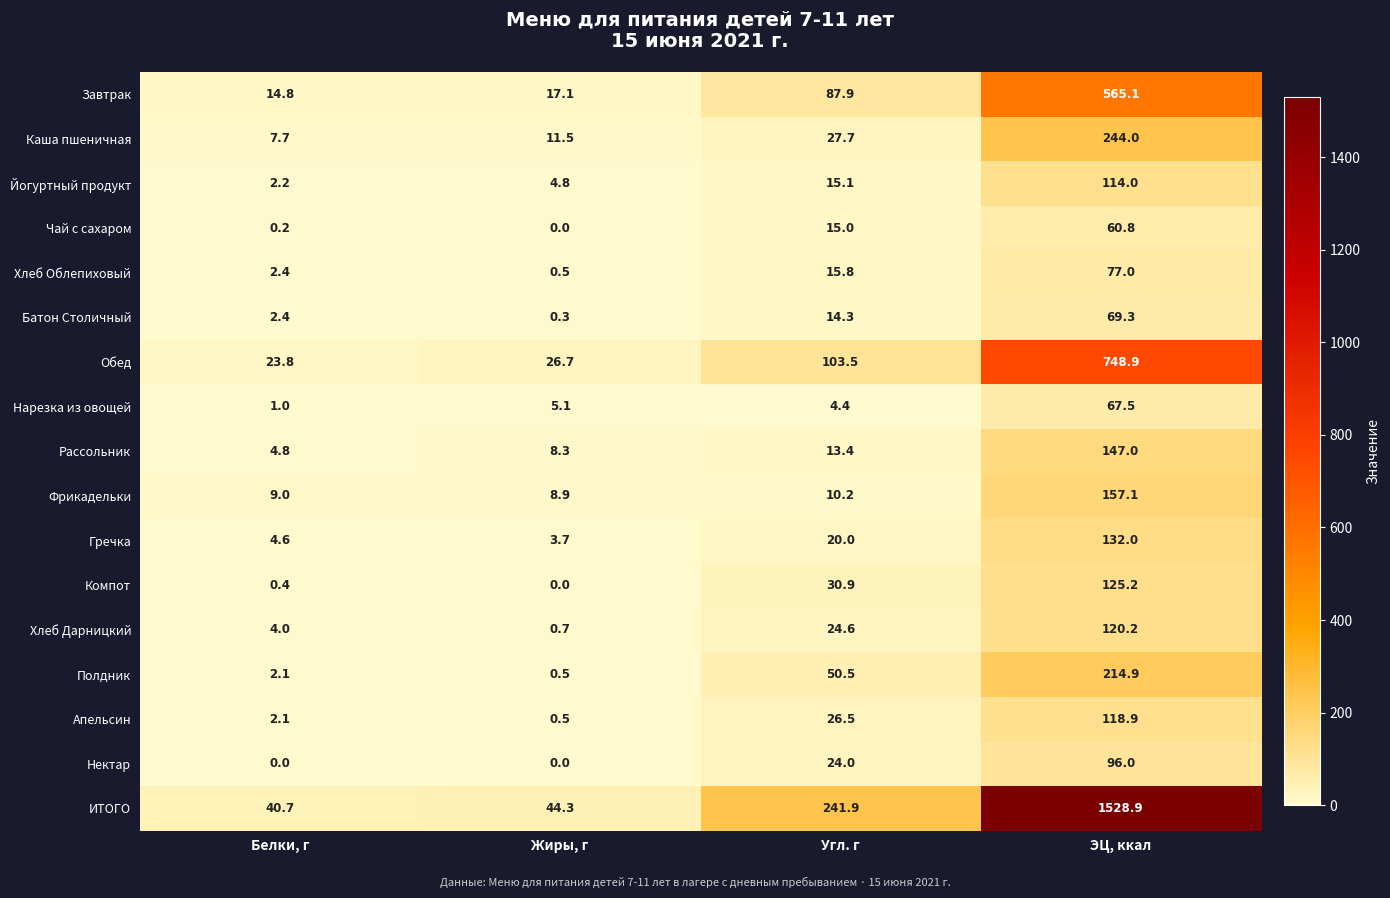

What is the greatest value displayed?

1528.9